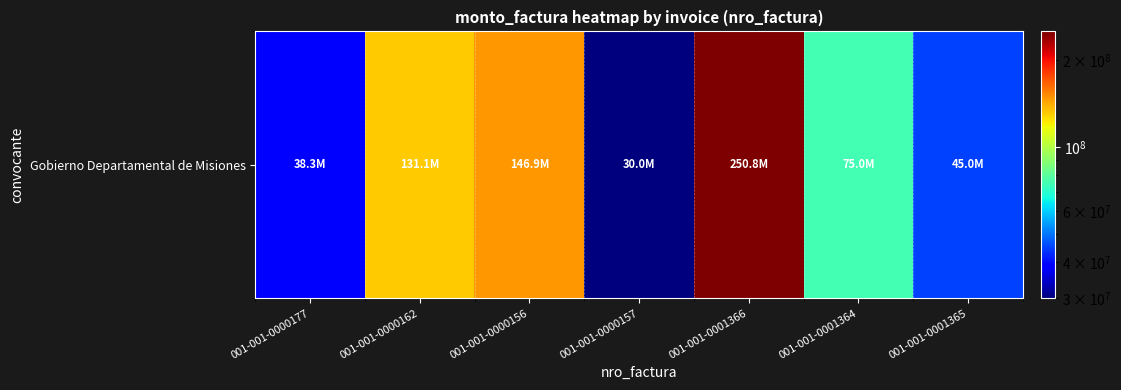

The chart shows a value of 45674532 at 001-001-0000157. True or false?

False